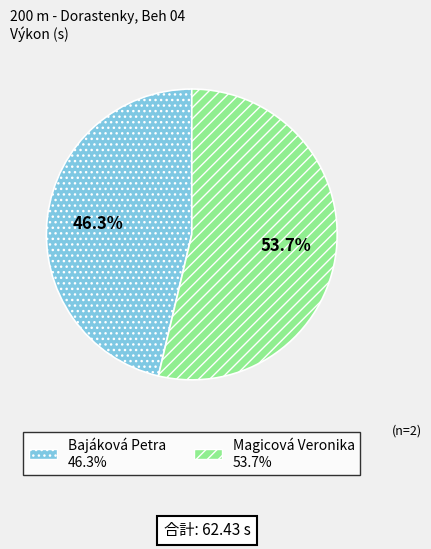

Does any single category account for the majority?

Yes